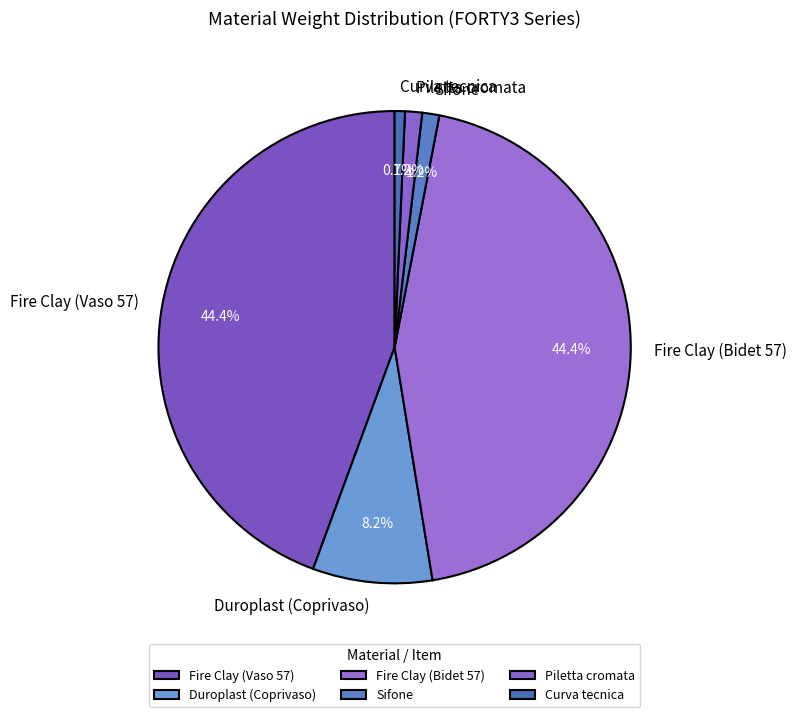

What is the total percentage of Piletta cromata and Curva tecnica?

1.9%